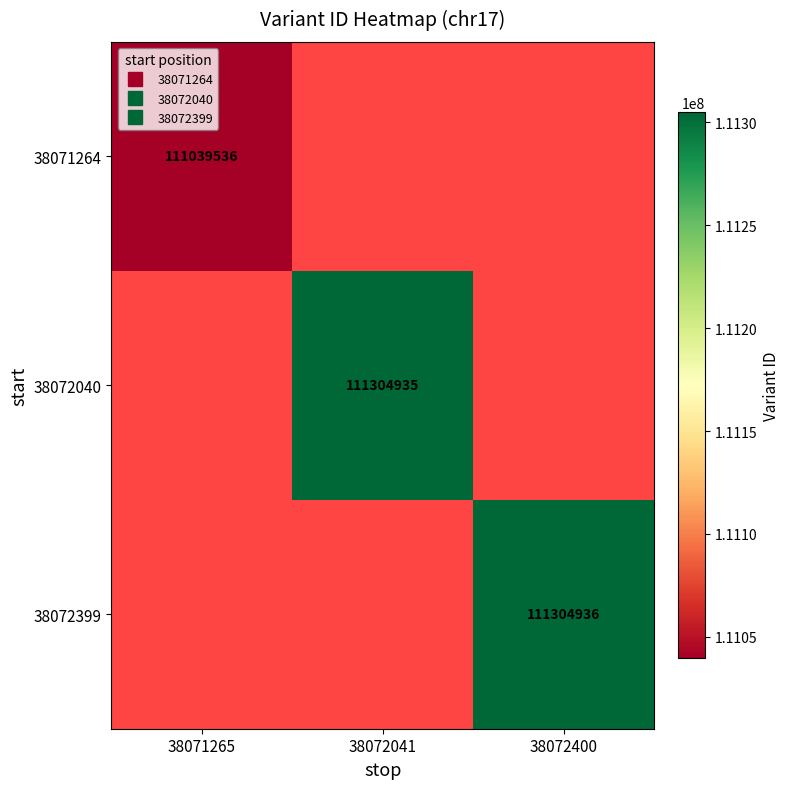

Which has a higher value, 38072400 or 38071265?

38071265